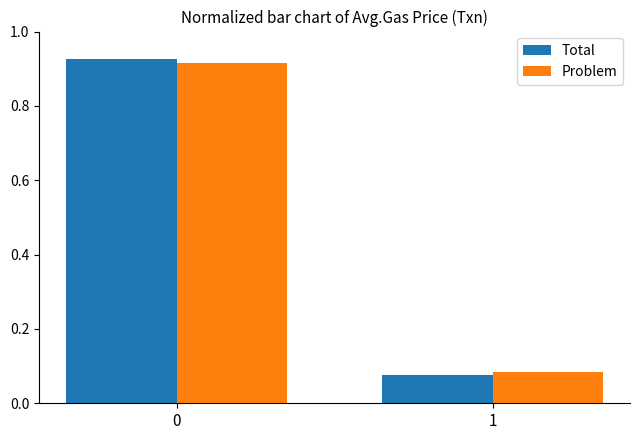

Is the value of Total at 1 greater than the value of Problem at 0?

No